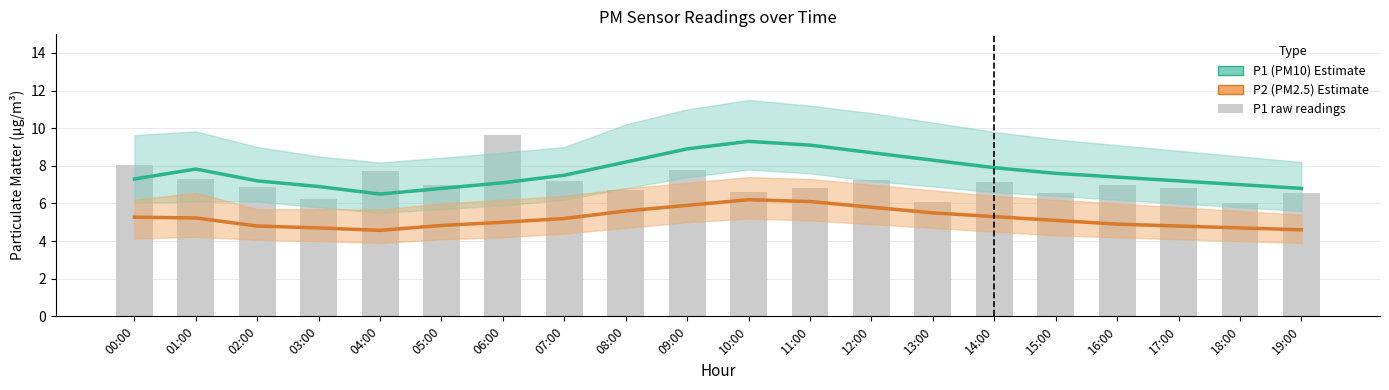

At 04:00, list the series in order from smallest to largest.

P2 (PM2.5), P1 (PM10), P1 raw